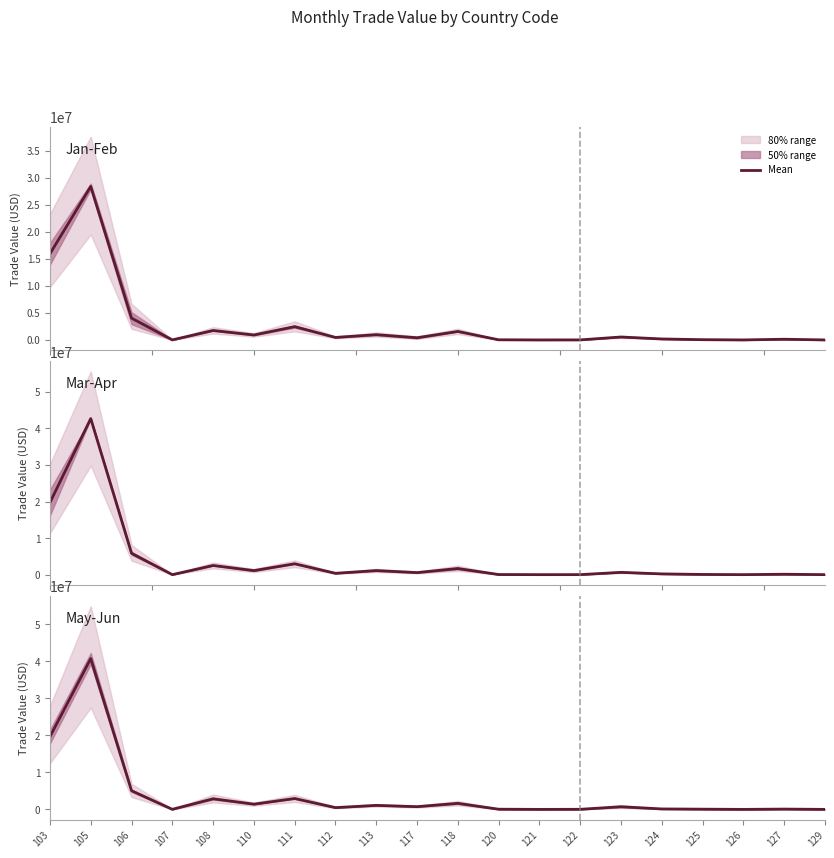

What is the difference between the values at 107 and 129?

15636.5